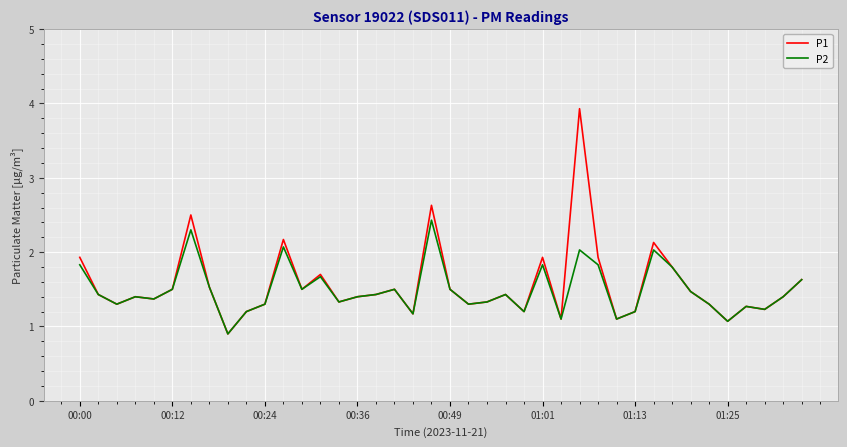

What is the lowest value of the P1 series?

0.9